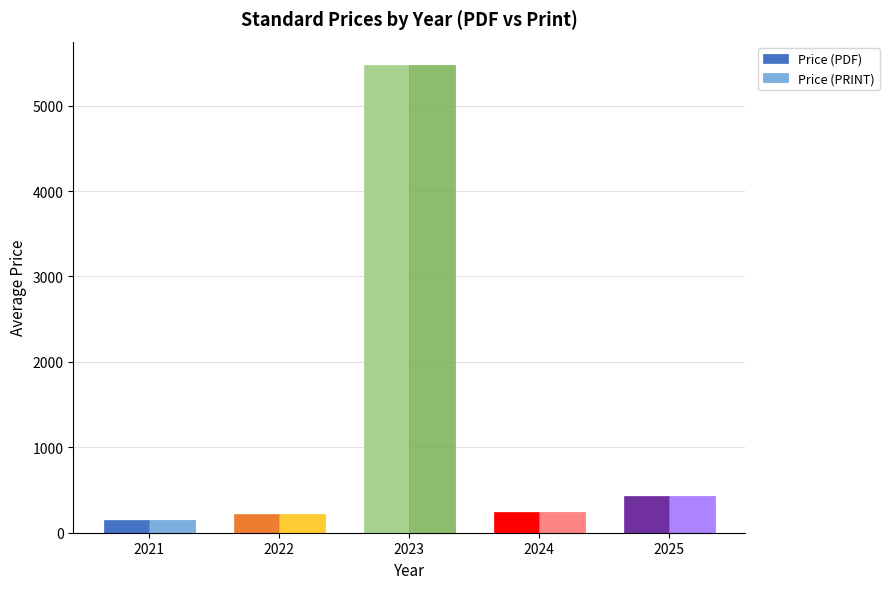

What is the difference between the maximum and second lowest values in the Price (PDF) series?

5256.0